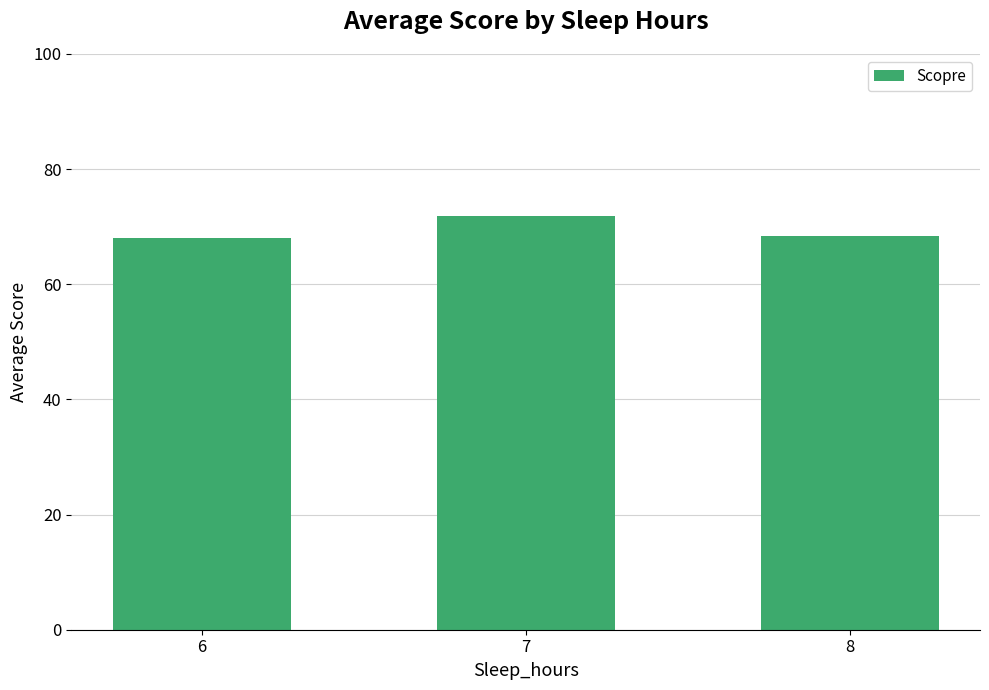

Which category has the highest value across all series?

7